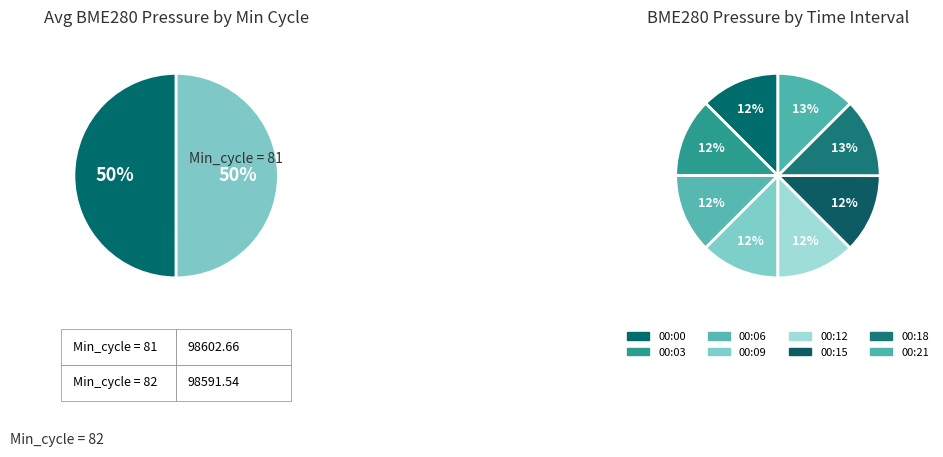

How many segments does this pie chart have?

10